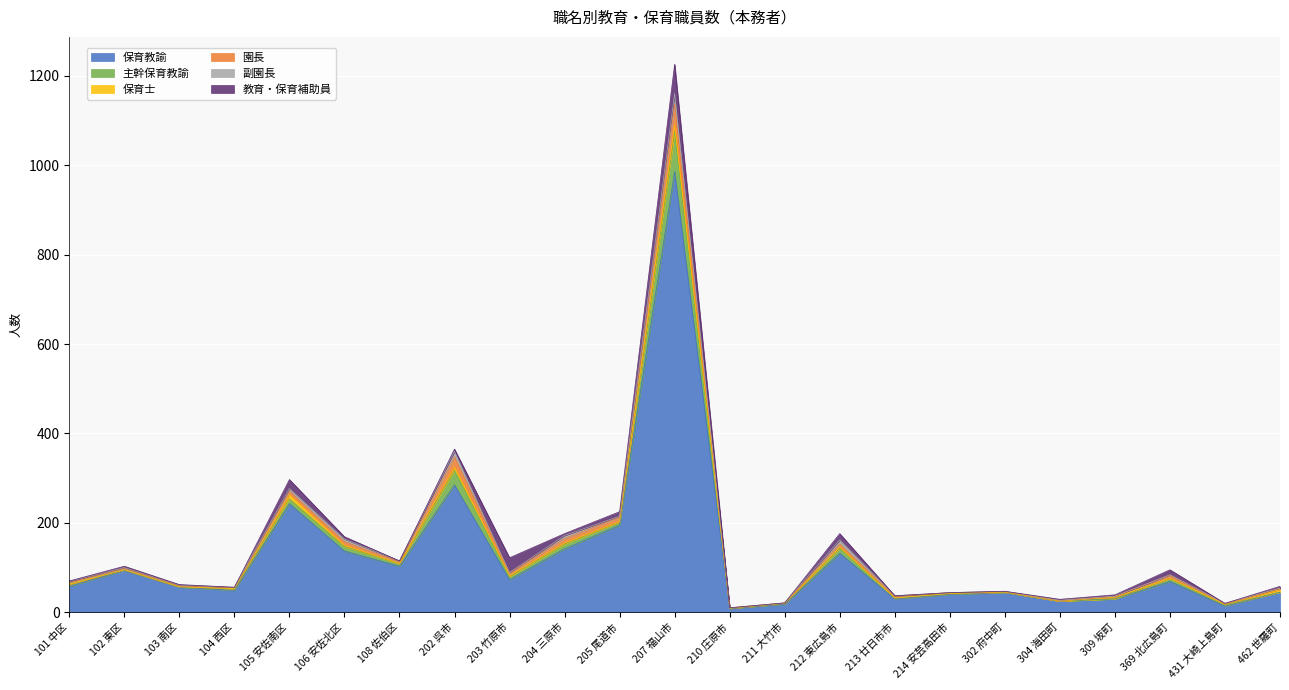

What is the maximum value shown in the chart?

986